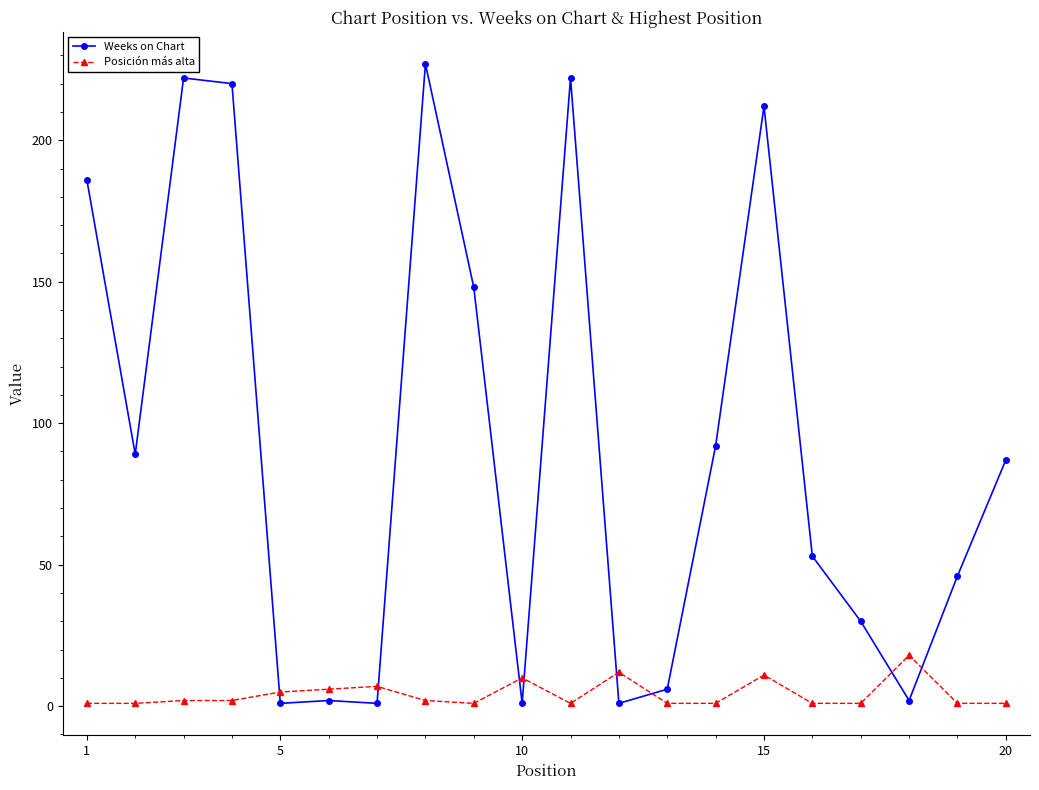

What is the highest value of the Posición más alta series?

18